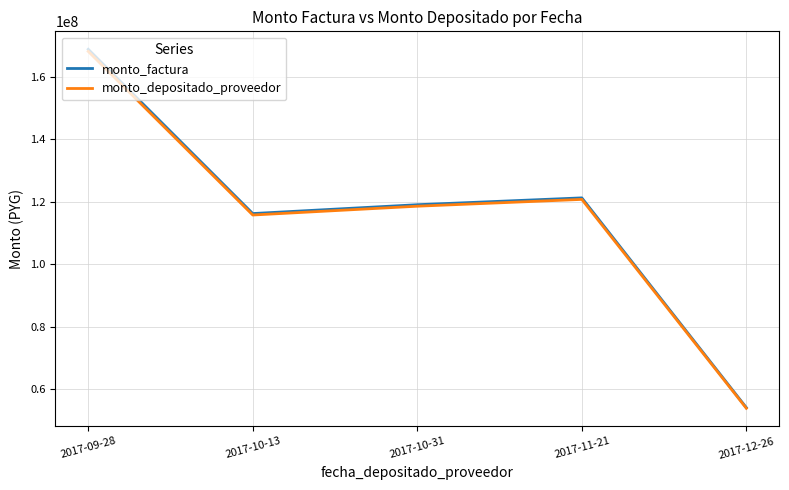

List the labels in order of monto_factura value, largest first.

2017-09-28, 2017-11-21, 2017-10-31, 2017-10-13, 2017-12-26